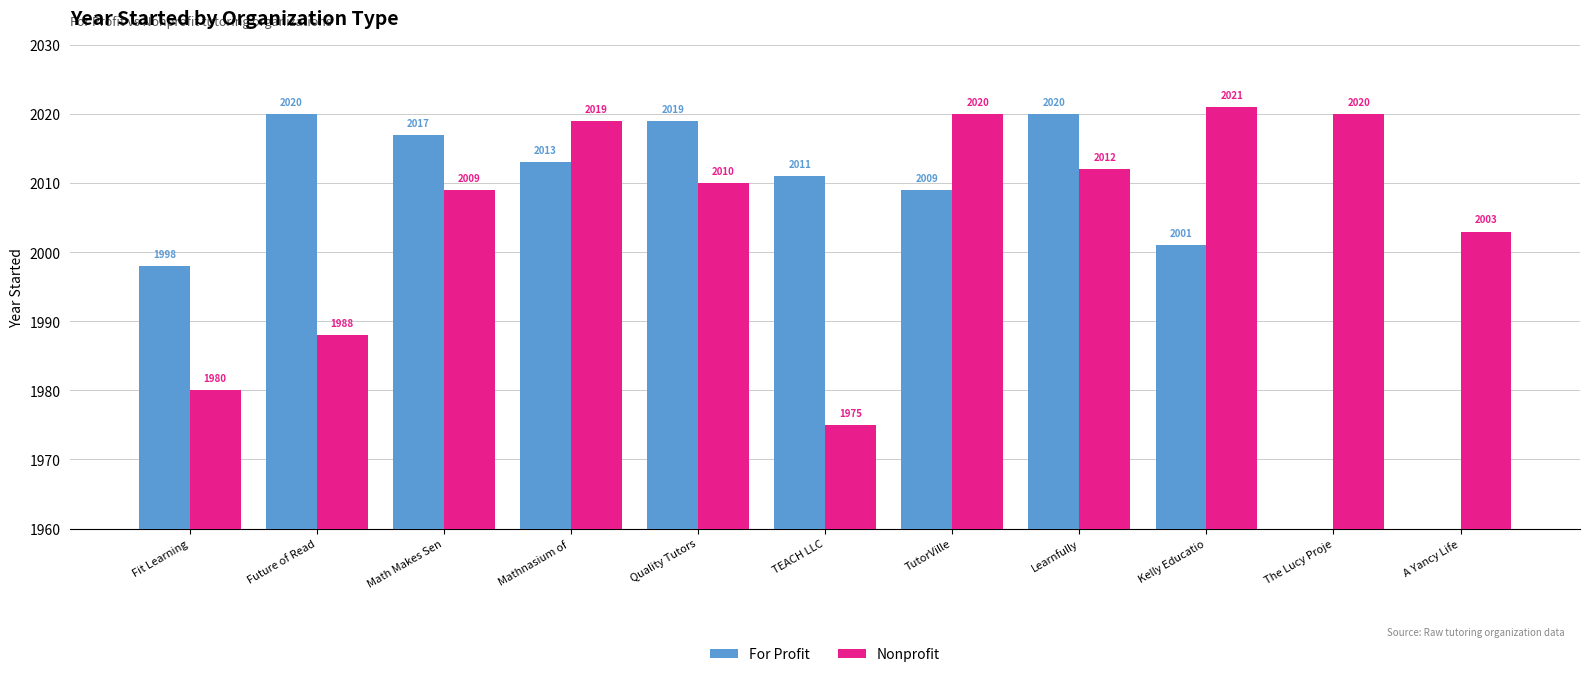

At which label does Nonprofit first exceed 2010?

Mathnasium of 